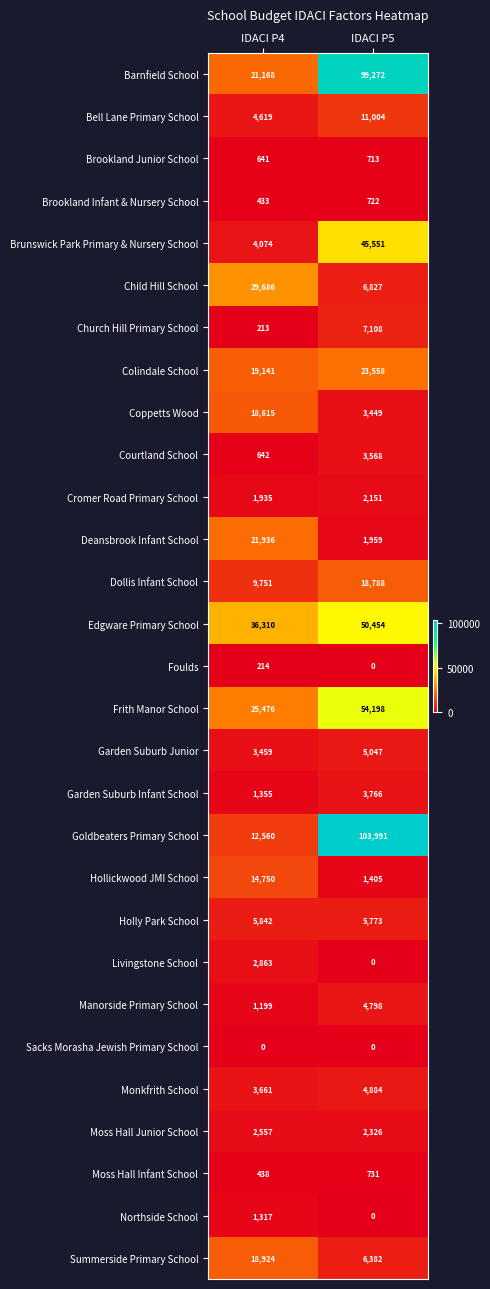

Between IDACI P4 and IDACI P5, which series saw the biggest shift?

Goldbeaters Primary School